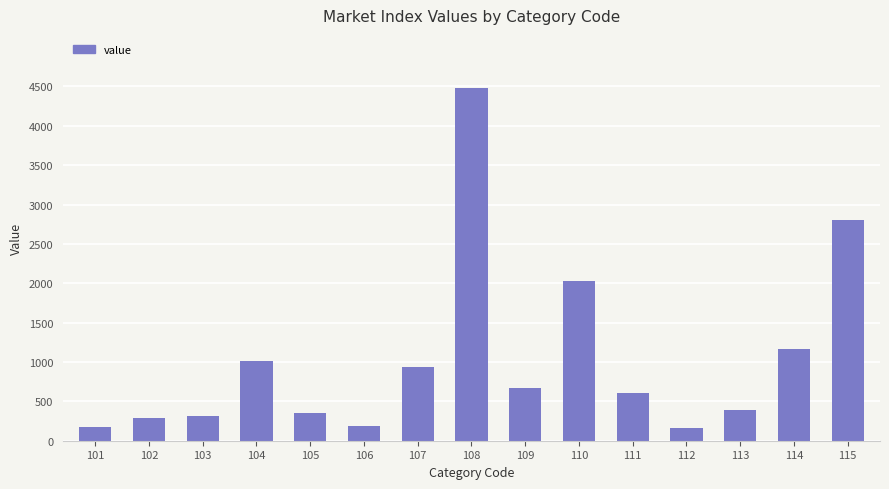

How many values are below 611?

7